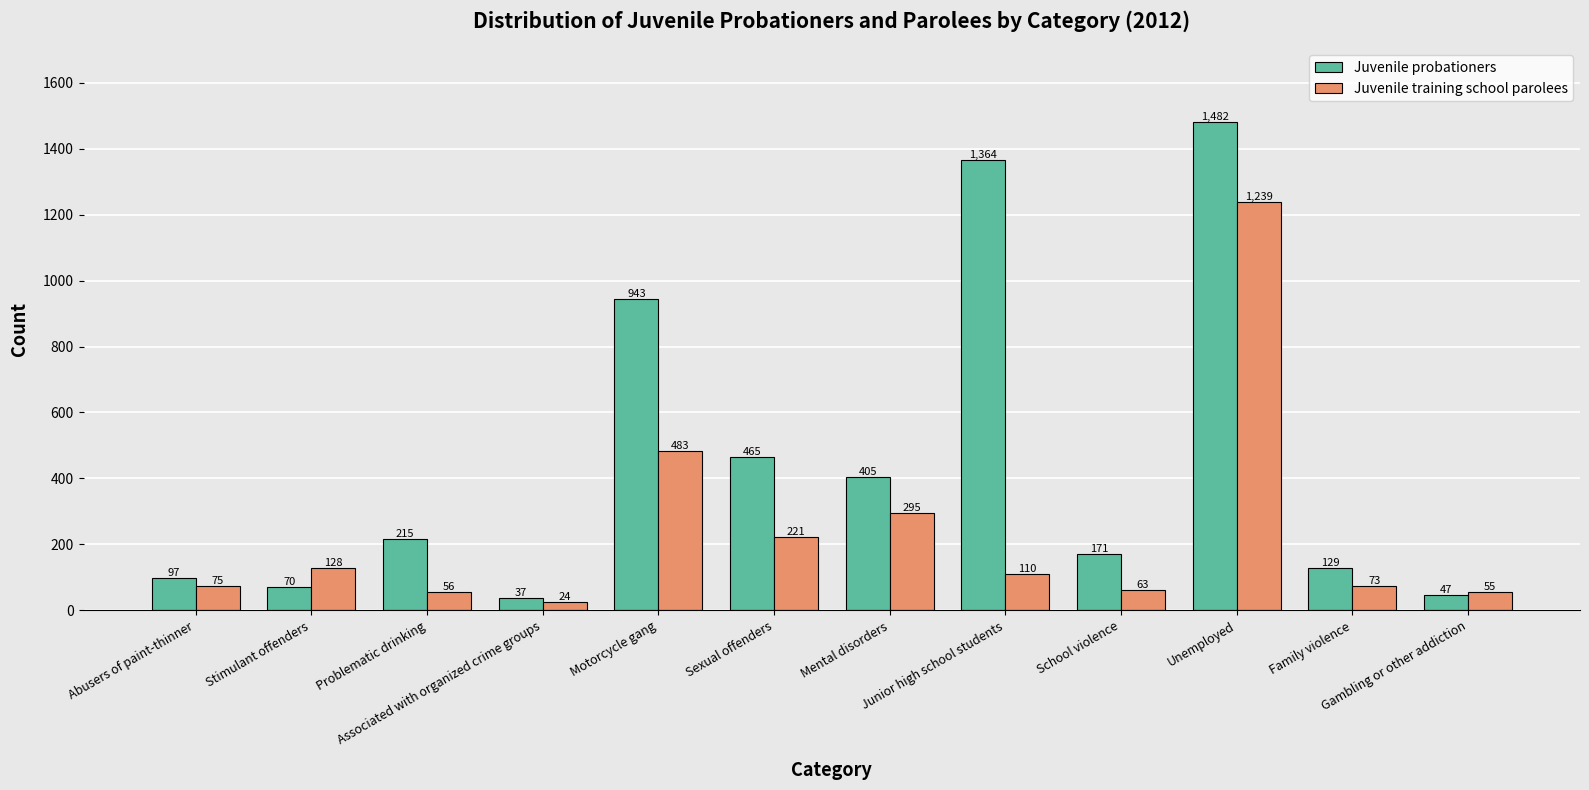

What is the difference between the maximum and minimum values in the Juvenile probationers series?

1445